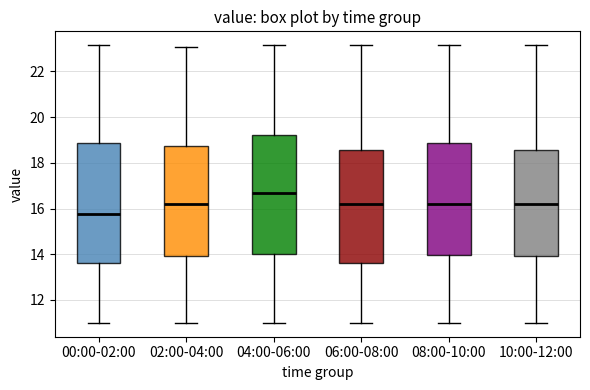

Reading left to right, transcribe this box plot: for each box, give where its median line is, the range the box spans, and where its two whiskers end, as read against the y-axis. The values are not printed on the chart, so give them approximately, as read against the axis.

00:00-02:00: median 15.8, box 13.6 to 18.8, whiskers 11.0 to 23.2
02:00-04:00: median 16.2, box 14.0 to 18.8, whiskers 11.0 to 23.0
04:00-06:00: median 16.8, box 14.0 to 19.2, whiskers 11.0 to 23.2
06:00-08:00: median 16.2, box 13.6 to 18.6, whiskers 11.0 to 23.2
08:00-10:00: median 16.2, box 14.0 to 18.8, whiskers 11.0 to 23.2
10:00-12:00: median 16.2, box 14.0 to 18.6, whiskers 11.0 to 23.2